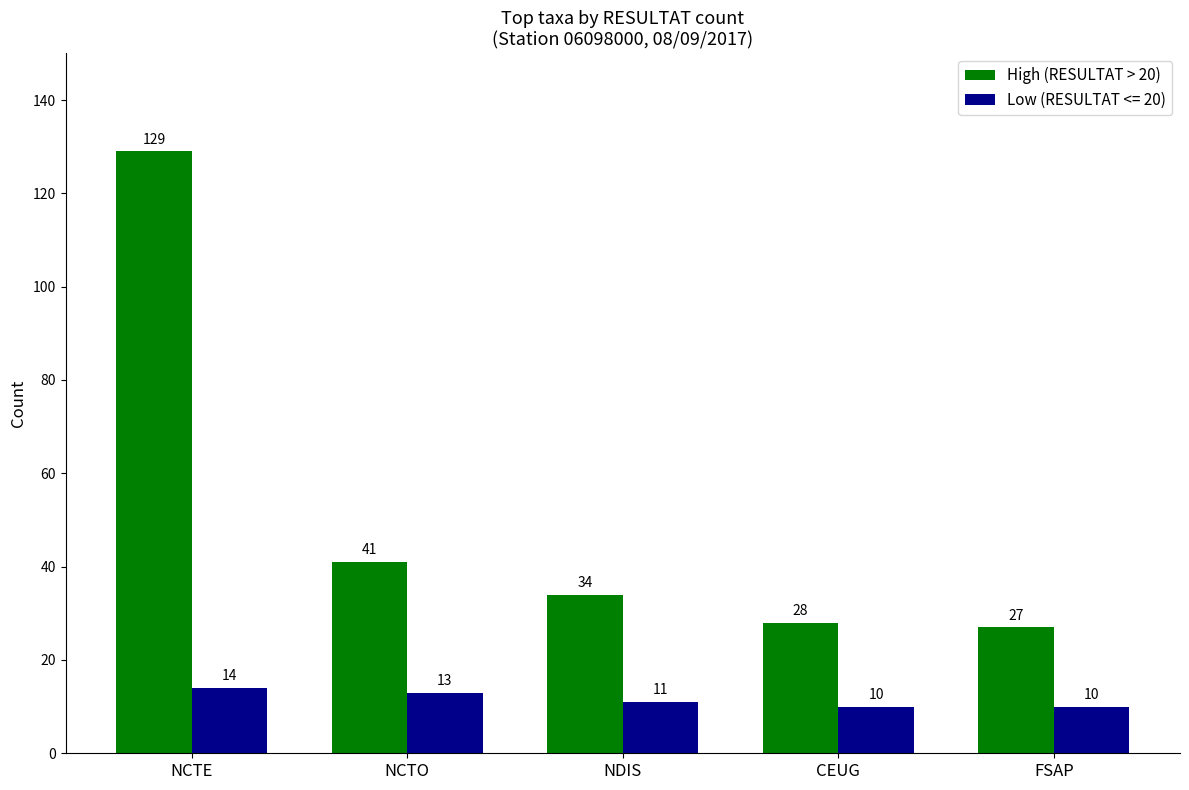

True or false: High (RESULTAT > 20) has a value of 73 at NCTO.

False